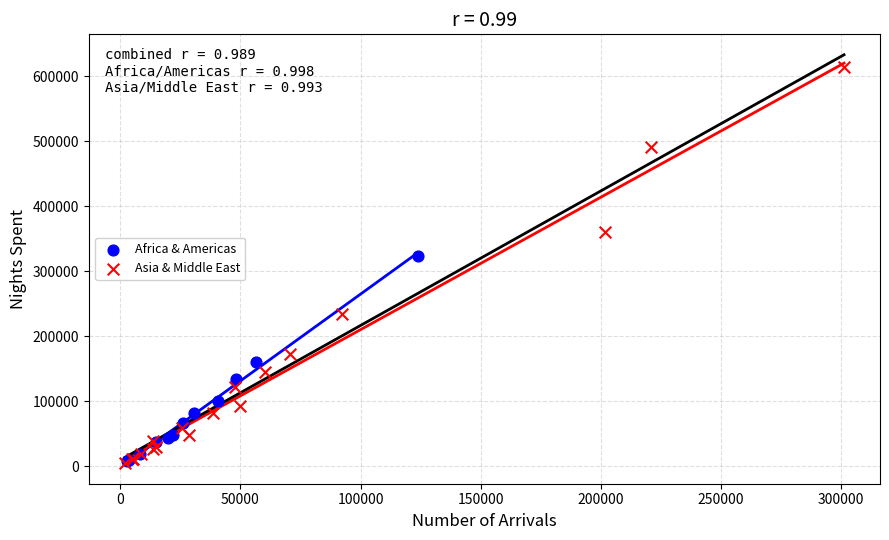

What are all the series names shown in the legend?

Africa & Americas, Asia & Middle East